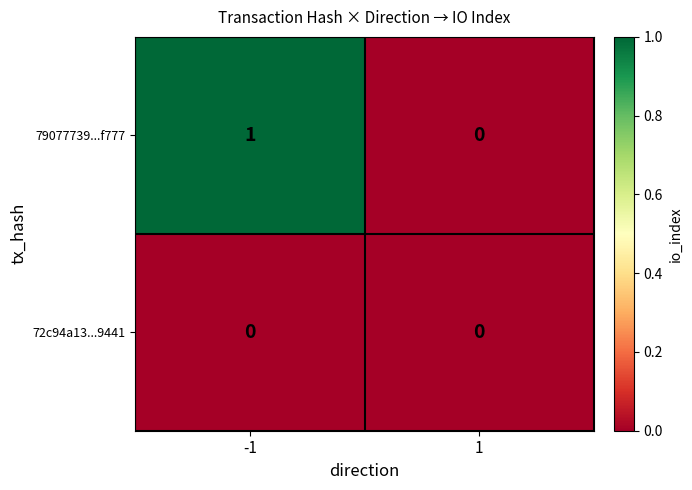

List the series in order of their peak value, lowest first.

72c94a13...9441, 79077739...f777